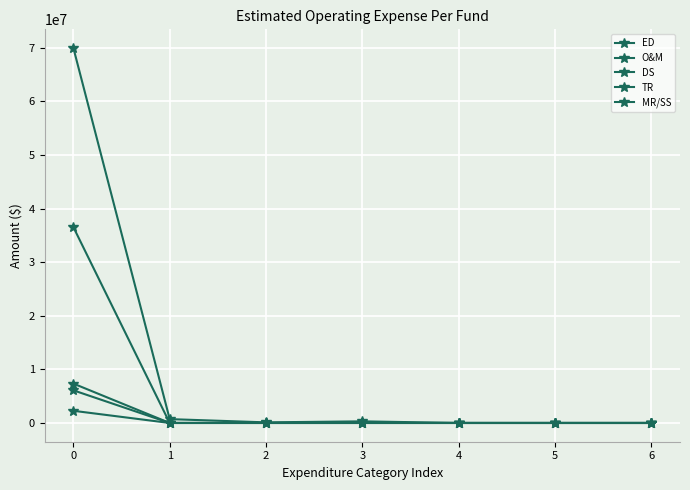

True or false: DS has a value of 0 at 1.

True